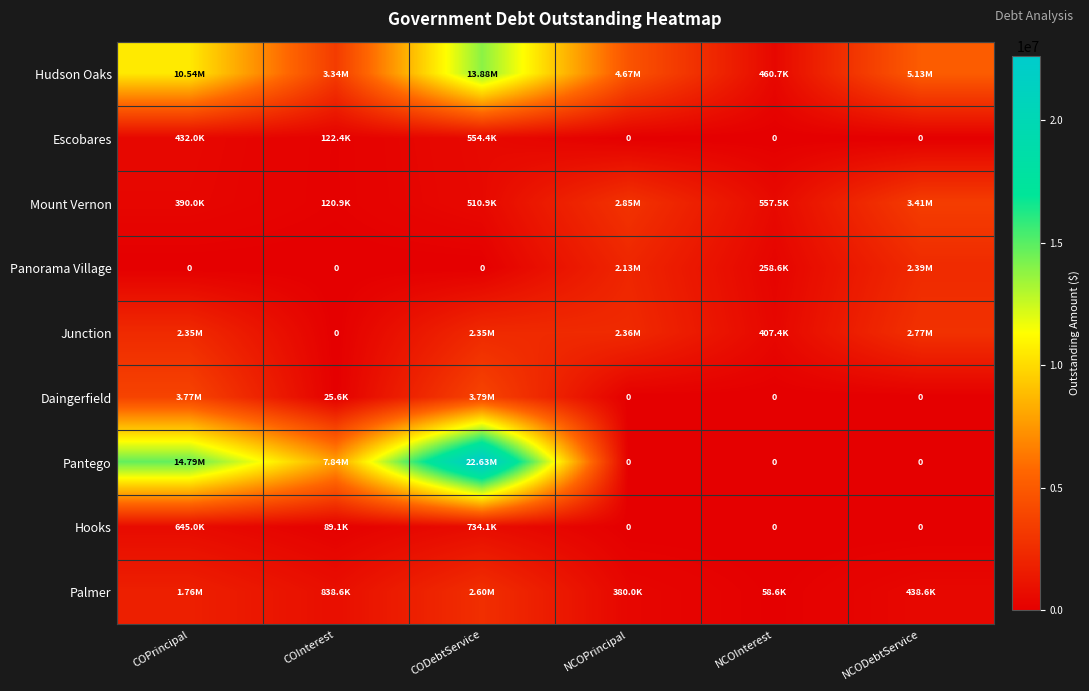

Rank the series by their maximum value, from highest to lowest.

Pantego, Hudson Oaks, Daingerfield, Mount Vernon, Junction, Palmer, Panorama Village, Hooks, Escobares